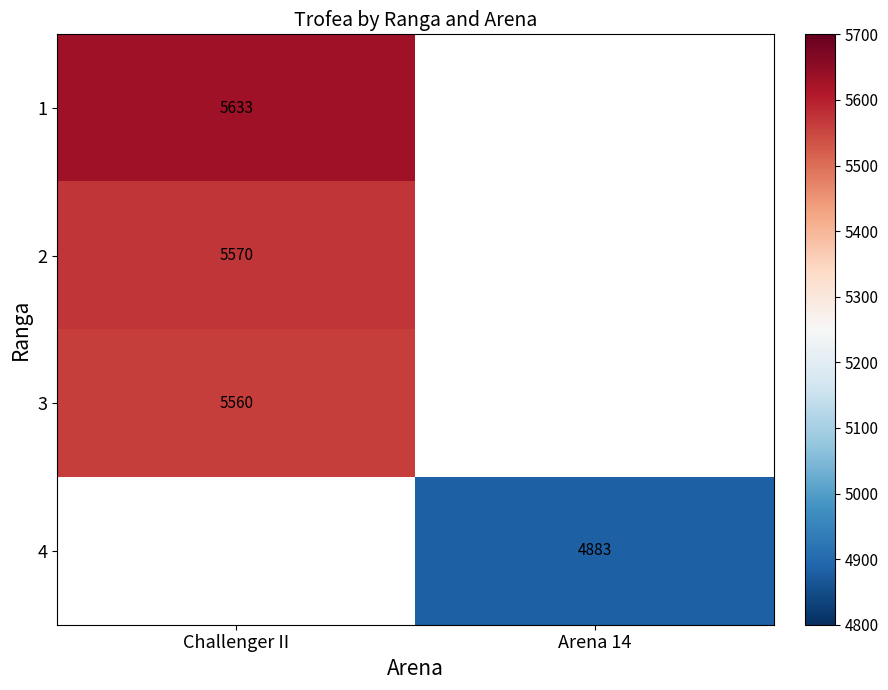

The 1 series shows 2436 at Challenger II. True or false?

False